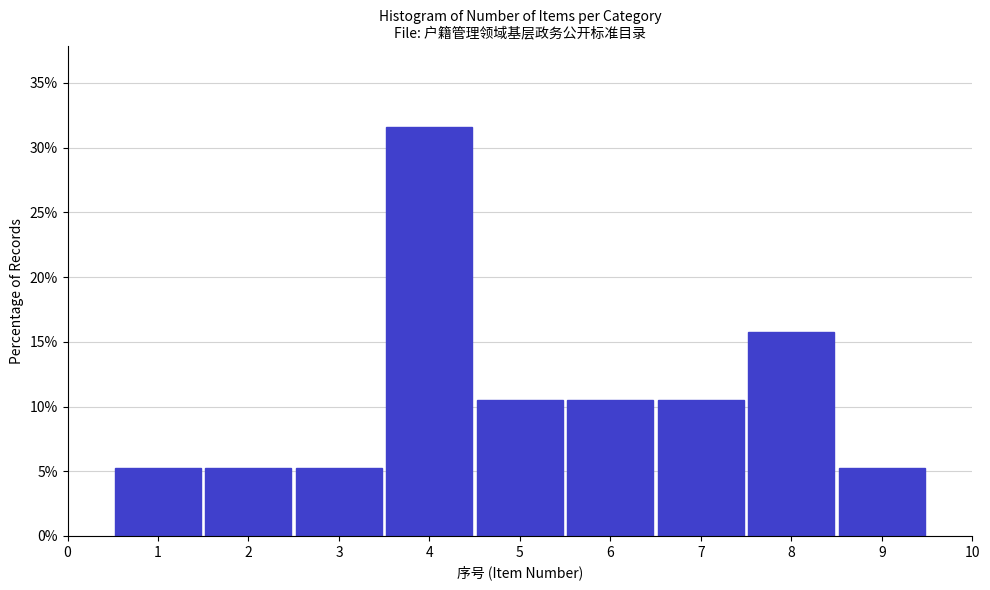

Reading left to right, transcribe this chart: for each bar, give the range it covers on the x-axis and its height. The values are not printed on the chart, so give them approximately, as read against the axis.

0.5 to 1.5: 5.5
1.5 to 2.5: 5.5
2.5 to 3.5: 5.5
3.5 to 4.5: 31.5
4.5 to 5.5: 10.5
5.5 to 6.5: 10.5
6.5 to 7.5: 10.5
7.5 to 8.5: 16.0
8.5 to 9.5: 5.5